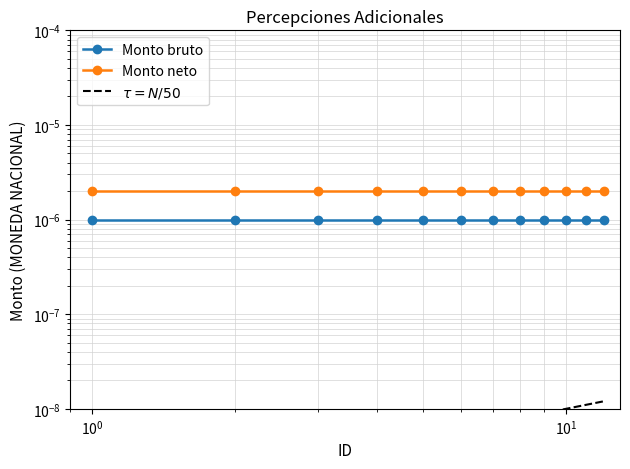

Which series has the widest spread of values?

$\tau = N/50$